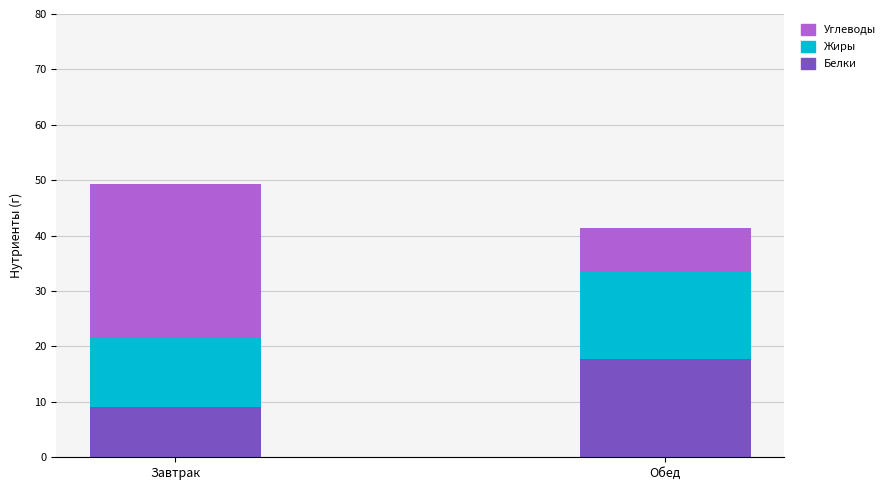

Which category has the highest value in the Белки series?

Обед